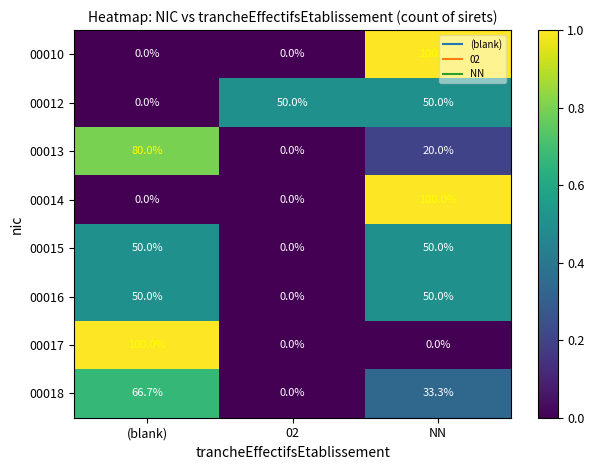

Count the number of categories in the chart.

3